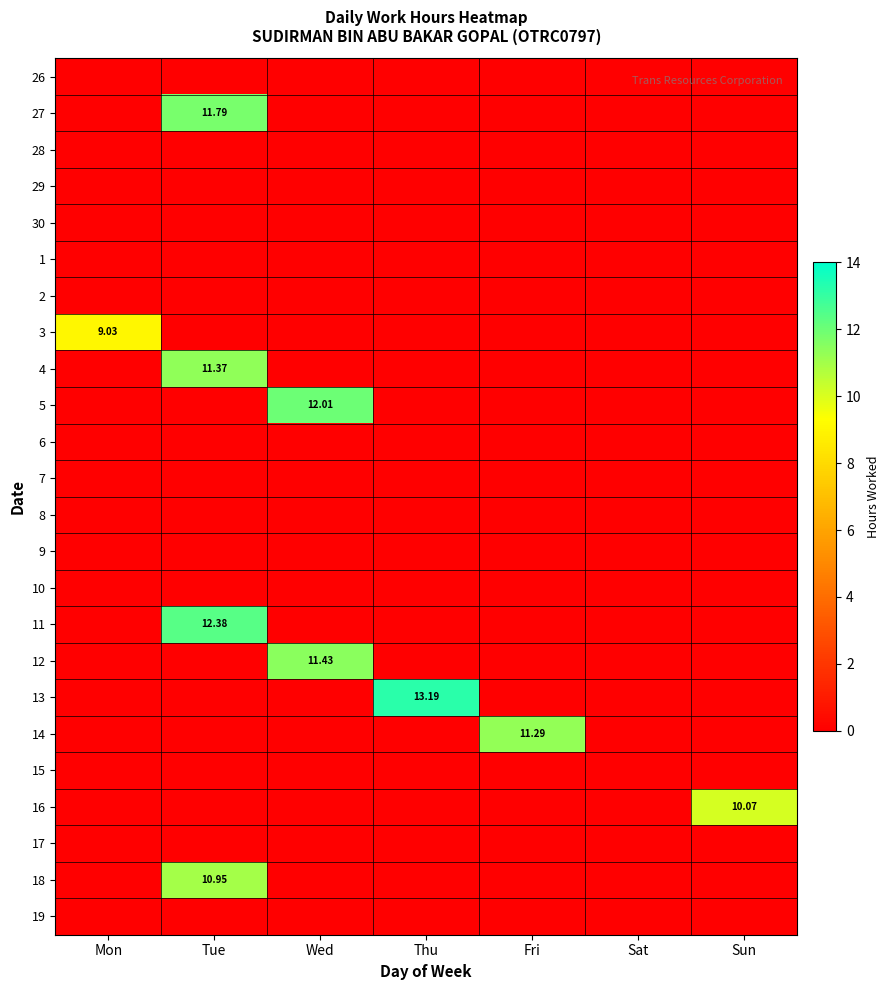

How many data points in 12 are above 0?

1